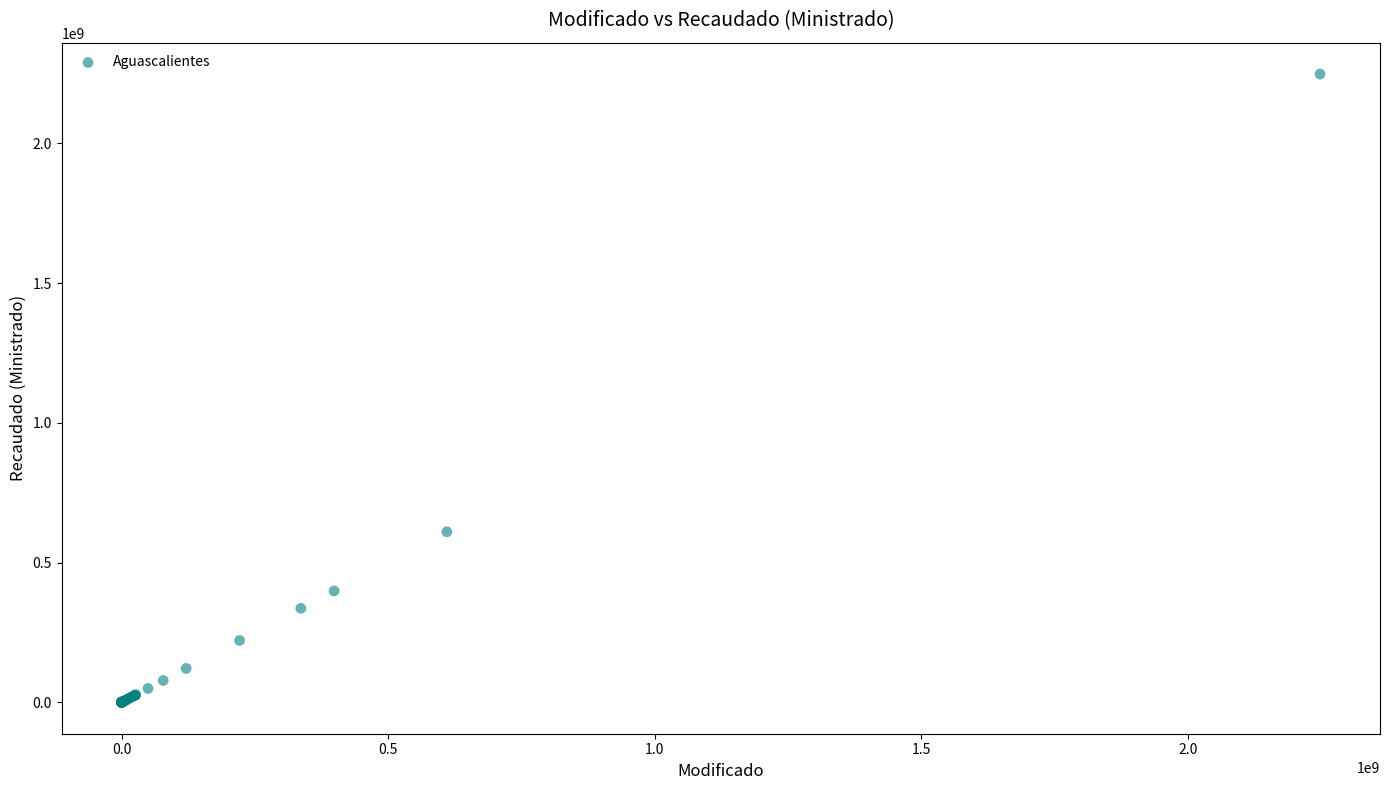

What Y value in the scatter plot is closest to 1123702198?

609926901.5